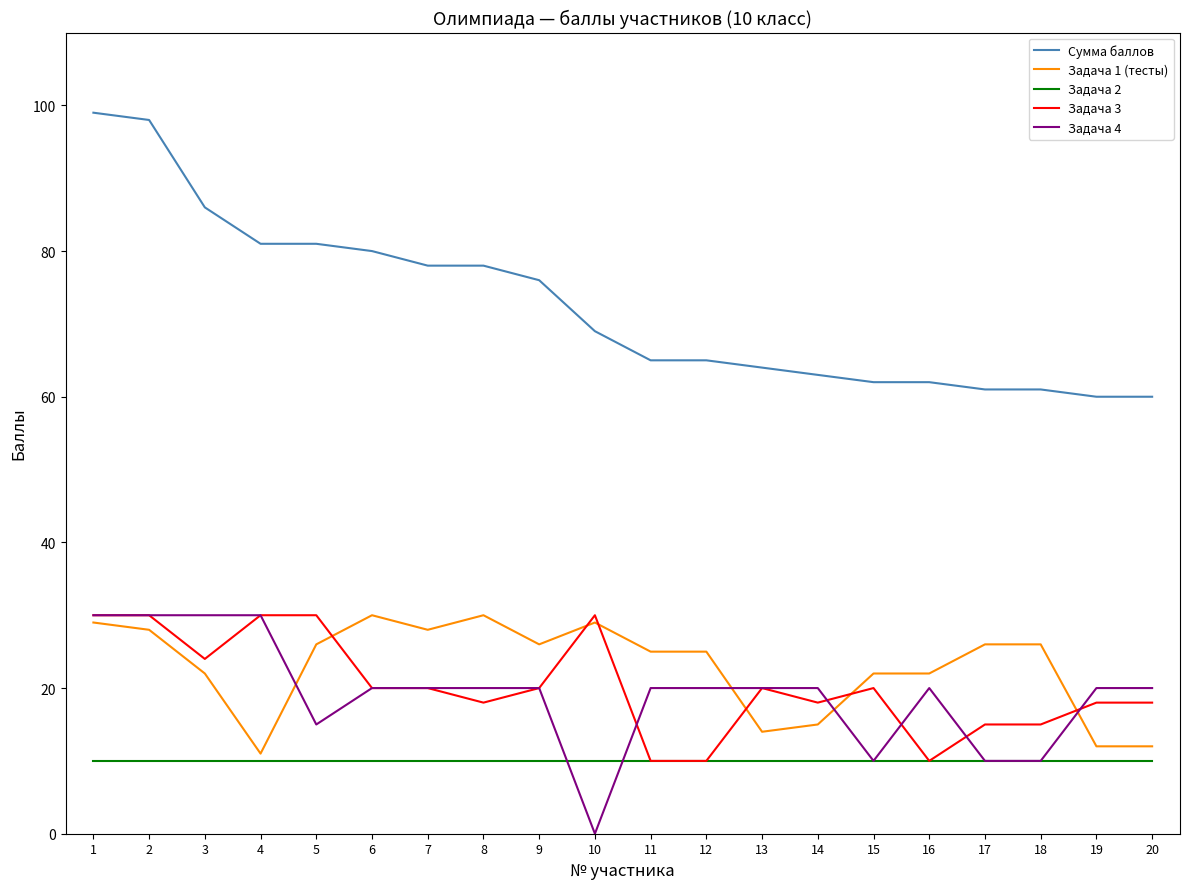

Is the value of Задача 2 at 8 greater than the value of Задача 1 (тесты) at 3?

No